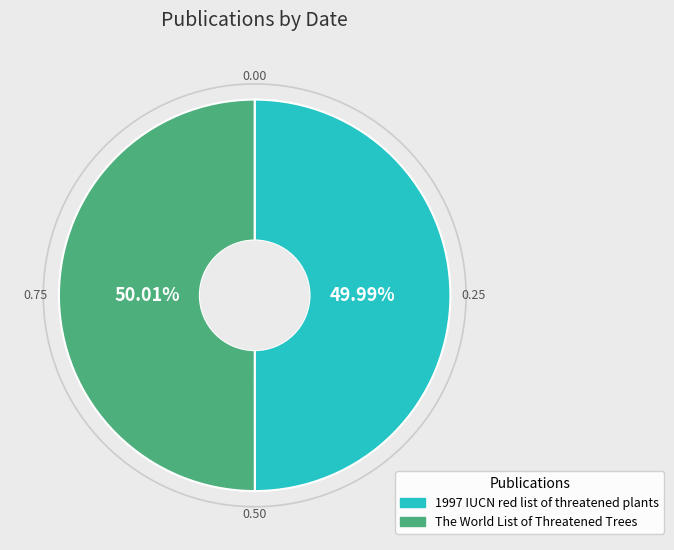

What is the ratio of the value at 1997 IUCN red list of threatened plants to the value at The World List of Threatened Trees?

1.0